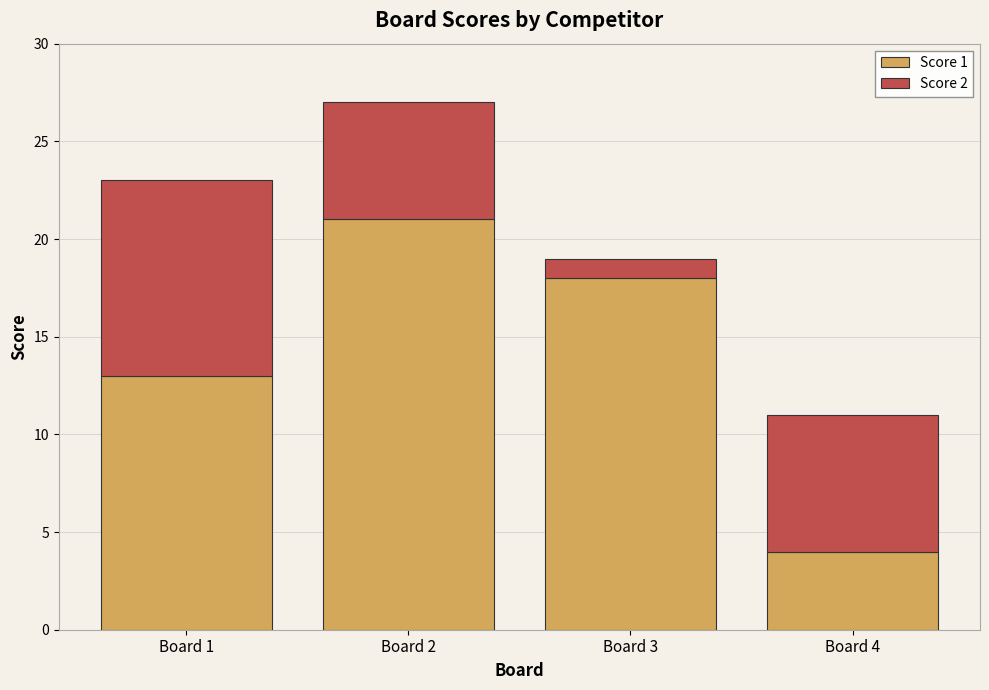

List the labels in order of Score 1 value, smallest first.

Board 4, Board 1, Board 3, Board 2